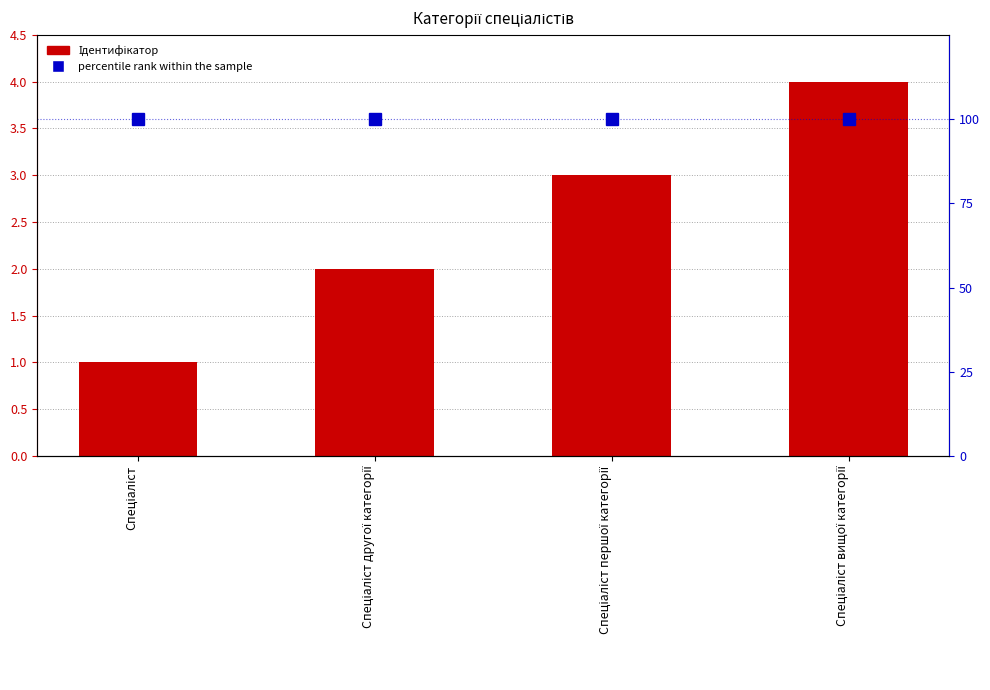

Between Спеціаліст другої категорії and Спеціаліст вищої категорії, which is larger?

Спеціаліст вищої категорії